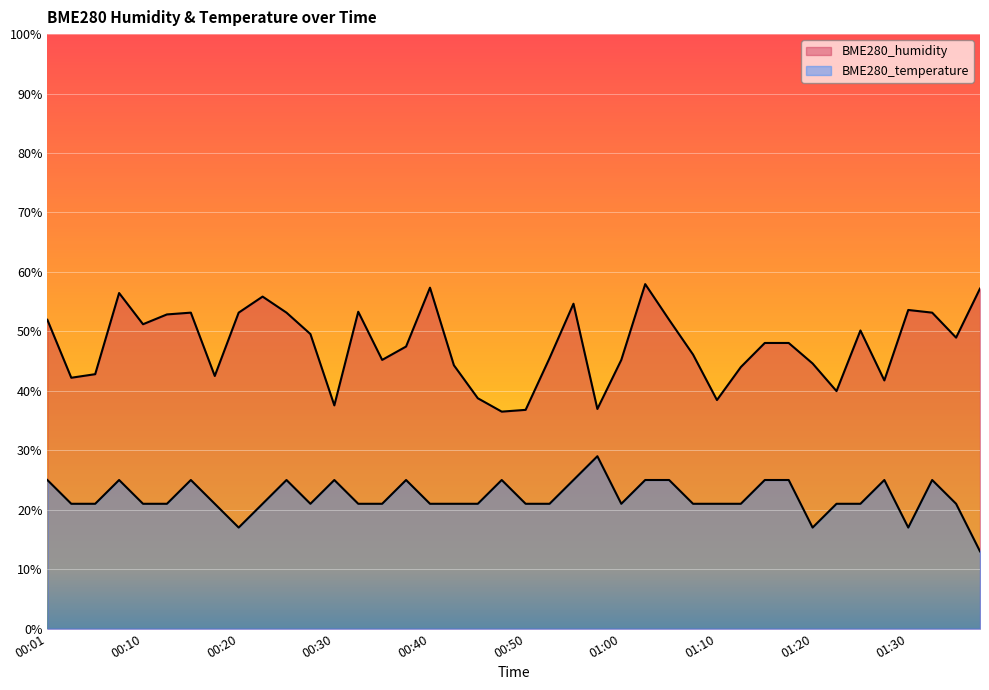

True or false: BME280_humidity and BME280_temperature intersect in this chart.

False